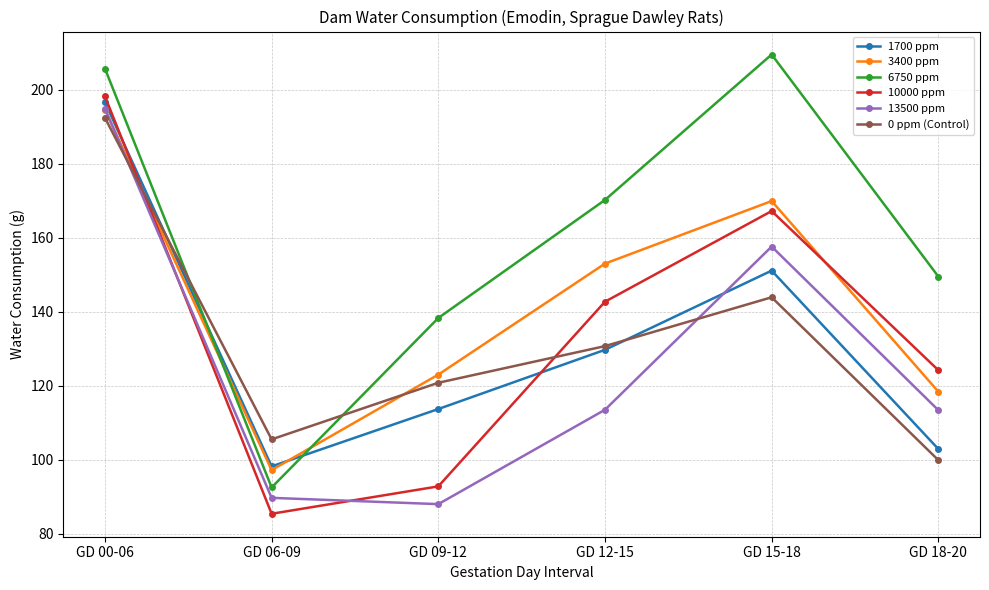

List the labels in order of 1700 ppm value, largest first.

GD 00-06, GD 15-18, GD 12-15, GD 09-12, GD 18-20, GD 06-09